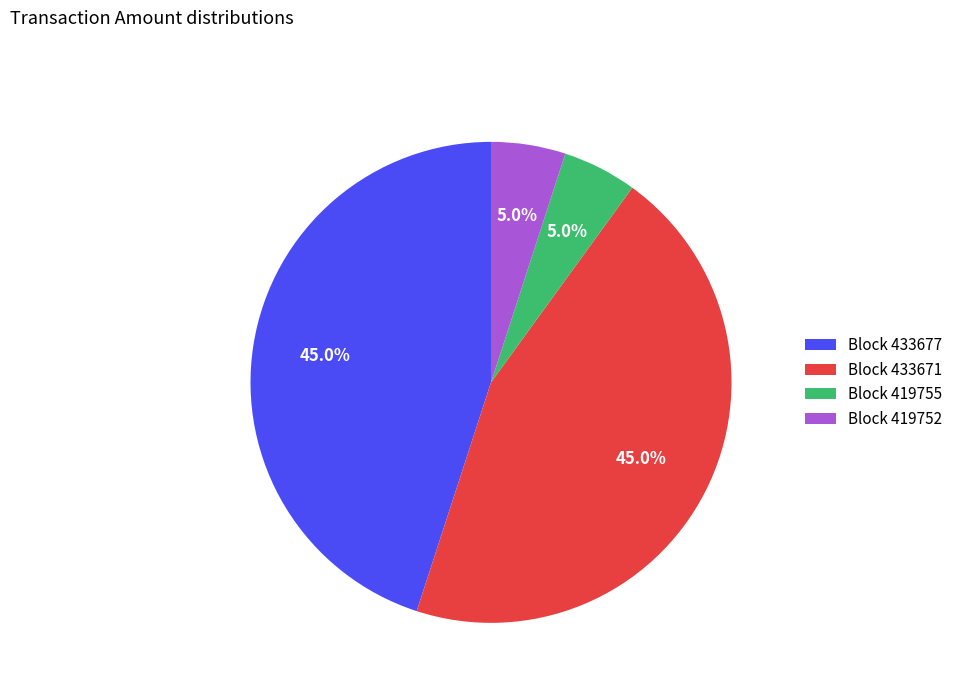

Count the number of slices in the pie.

4